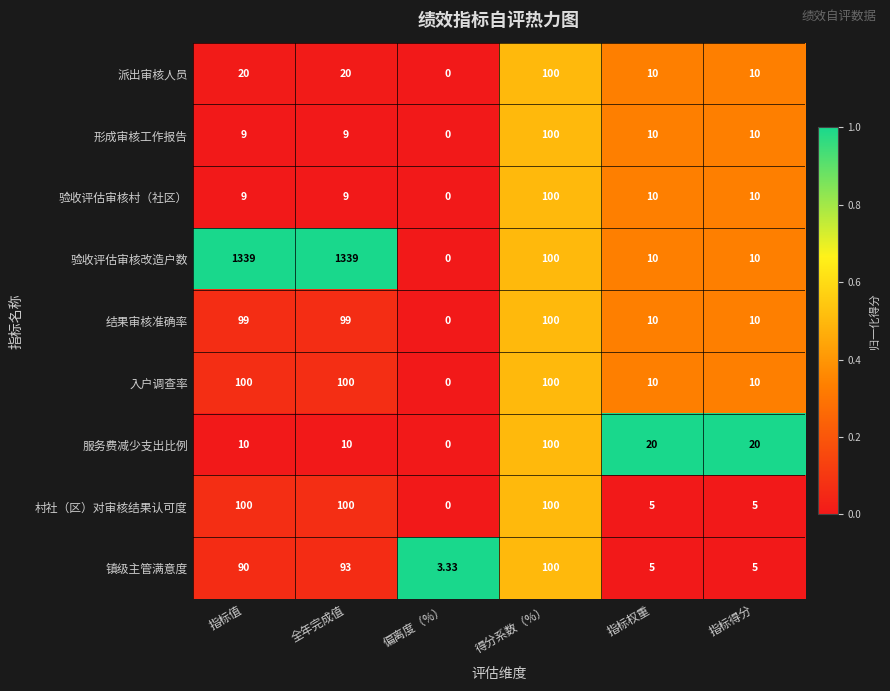

At which label does 结果审核准确率 reach its minimum?

偏离度（%）